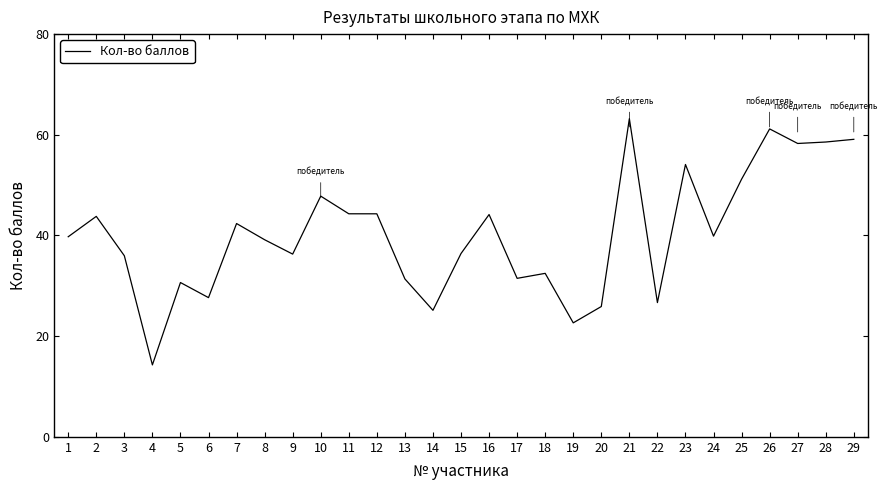

Approximately how many times larger is the value at 13 compared to 10?

0.7